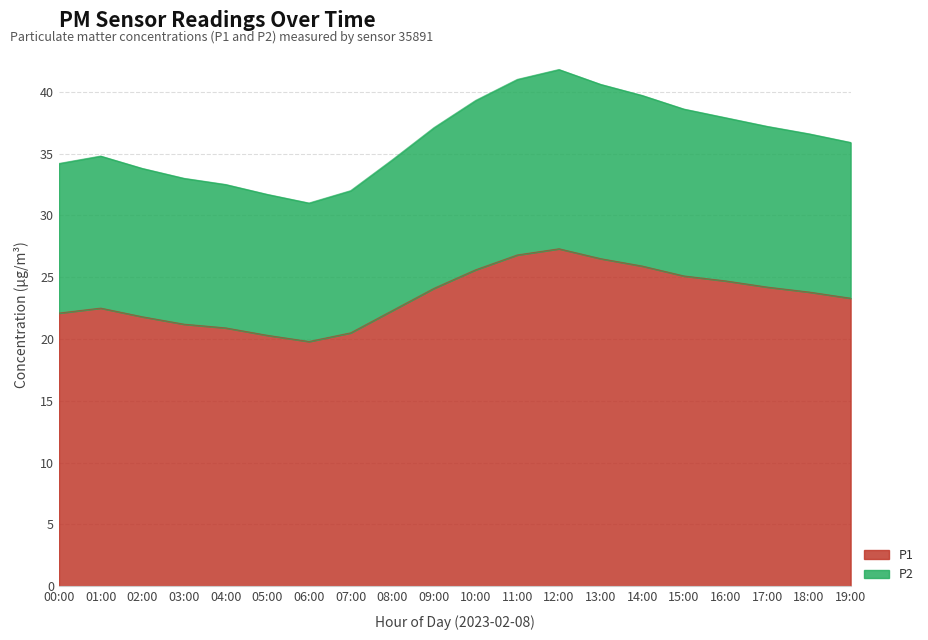

At how many categories does at least one series exceed 30?

20